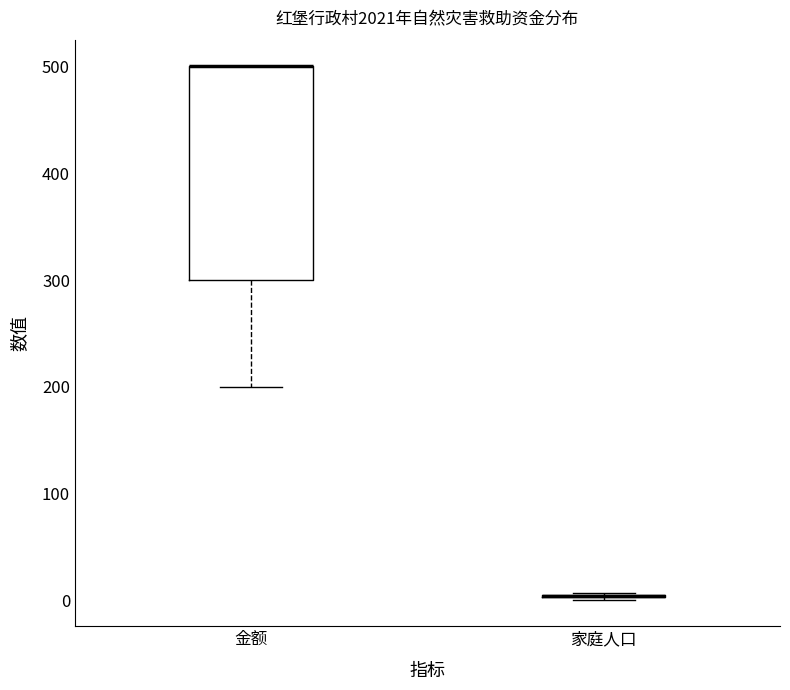

Which box is the tallest, from its lower edge to its upper edge?

金额